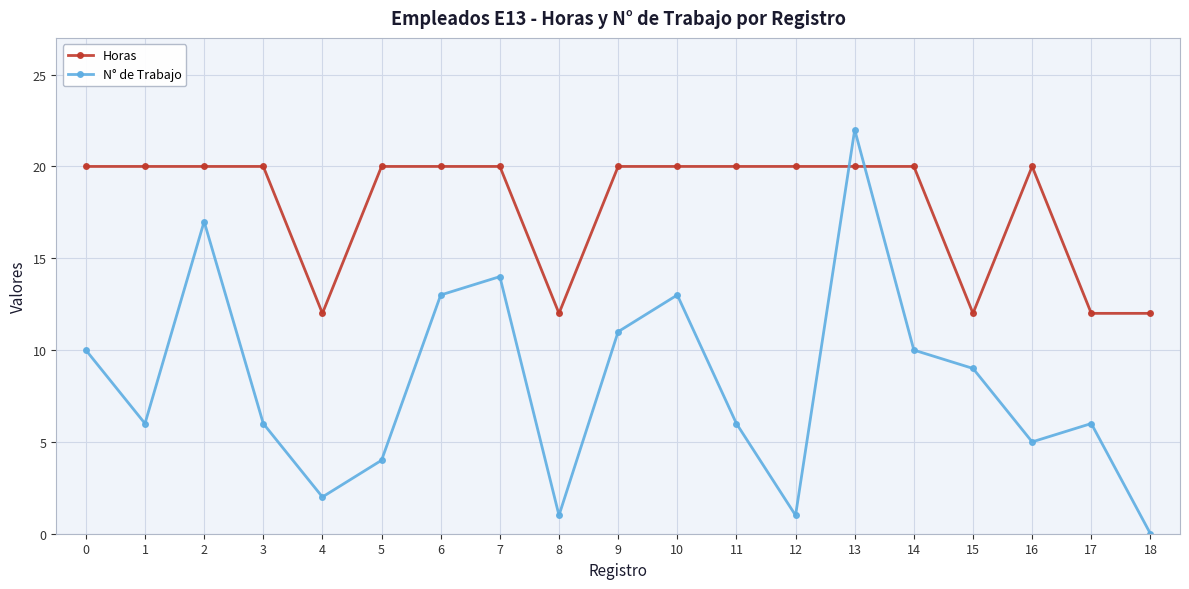

Which series has the largest total across all categories?

Horas